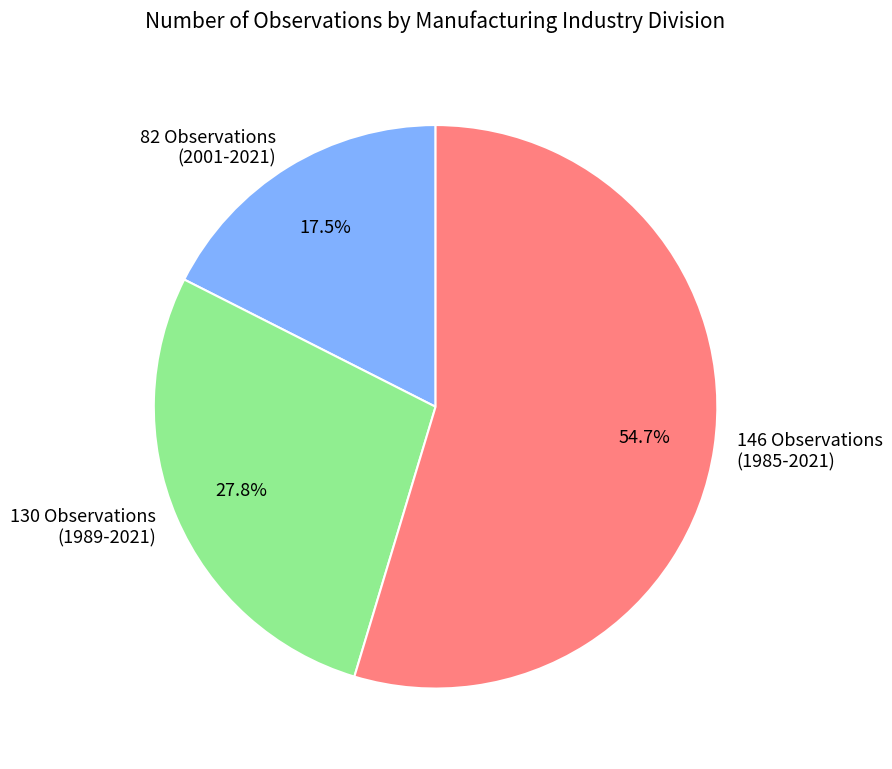

How many slices are in this pie chart?

3